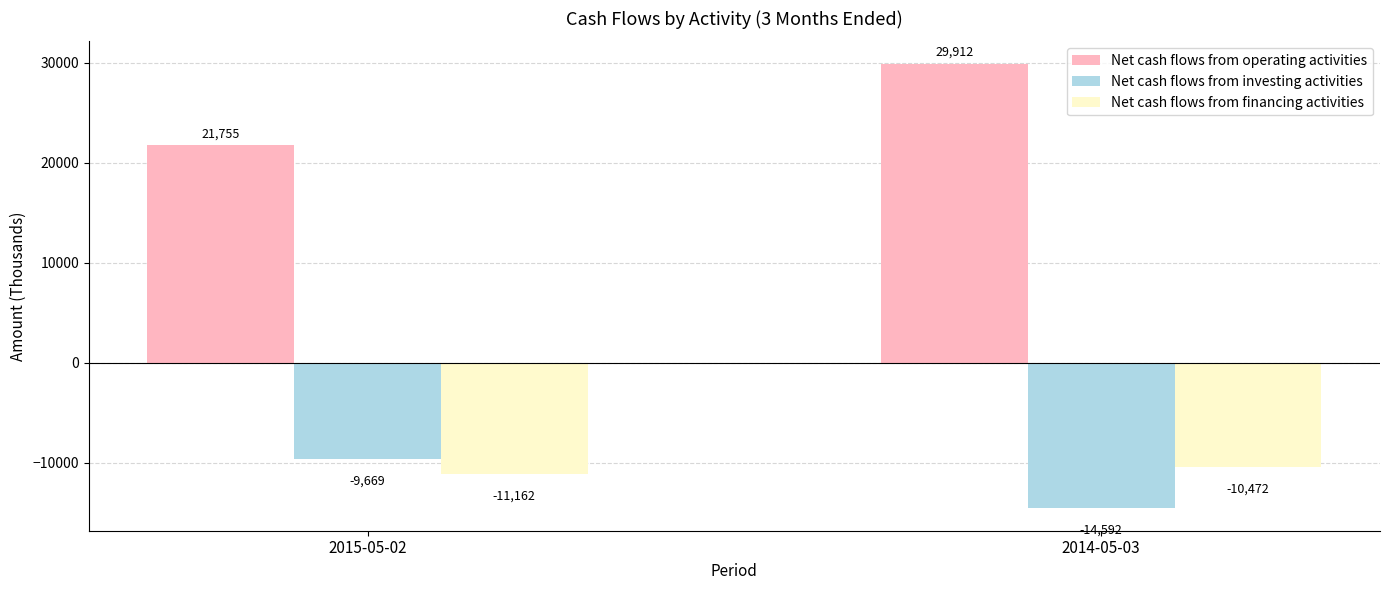

What is the sum of all Net cash flows from financing activities values?

-21634